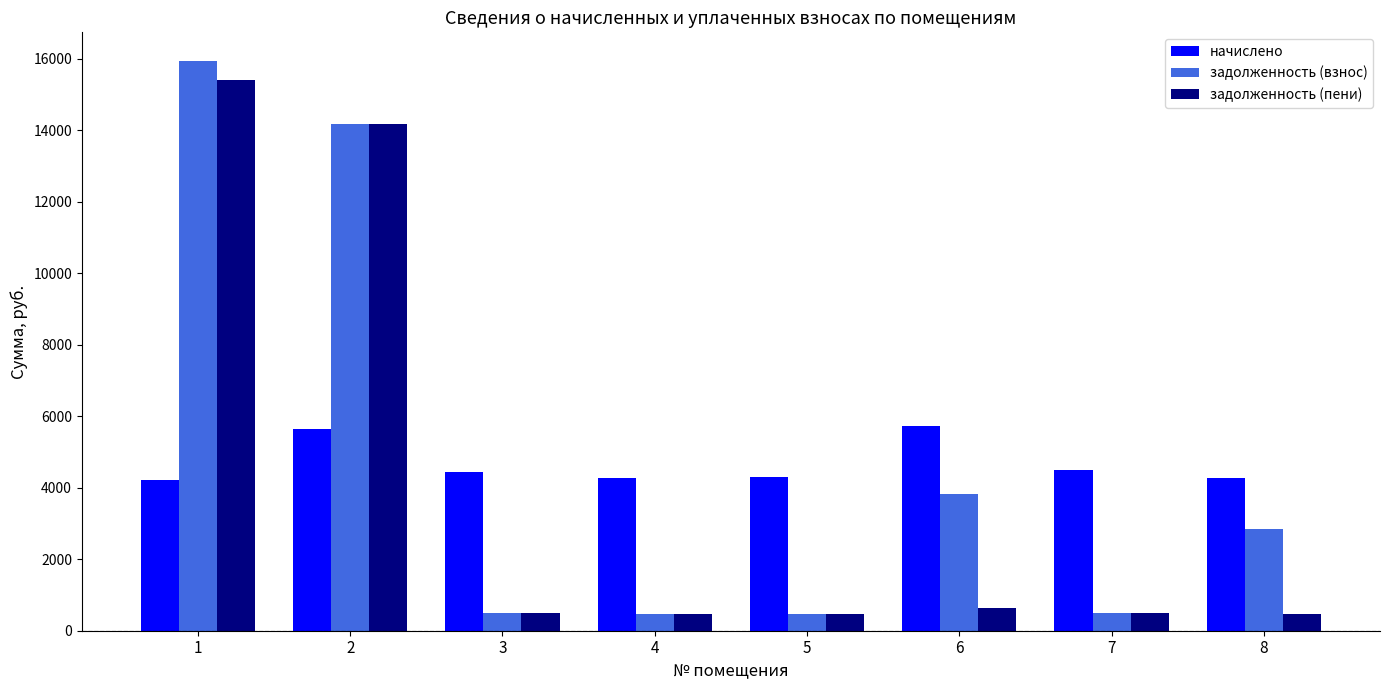

How many categories are shown in the chart?

8